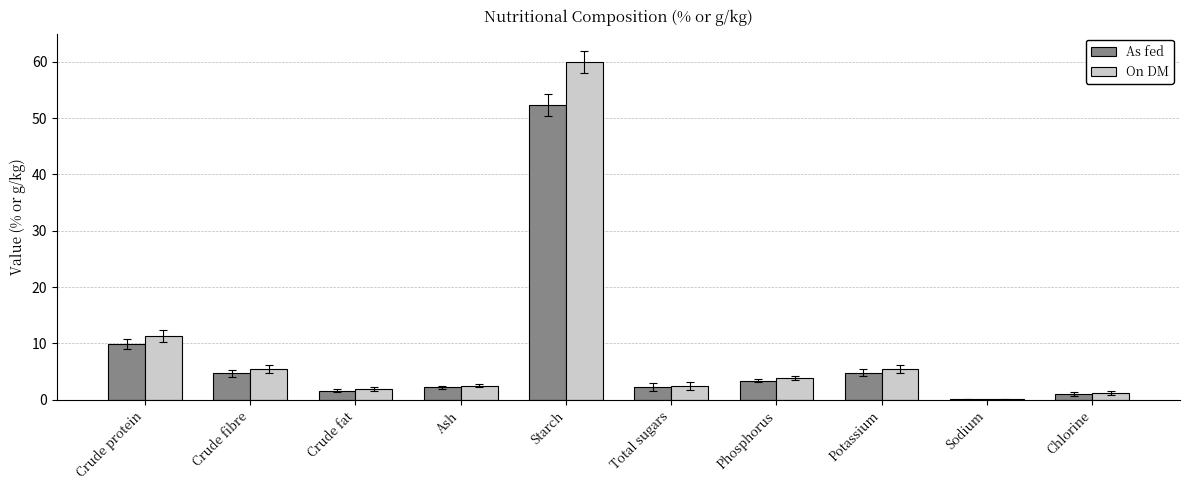

What is the maximum value for As fed?

52.3